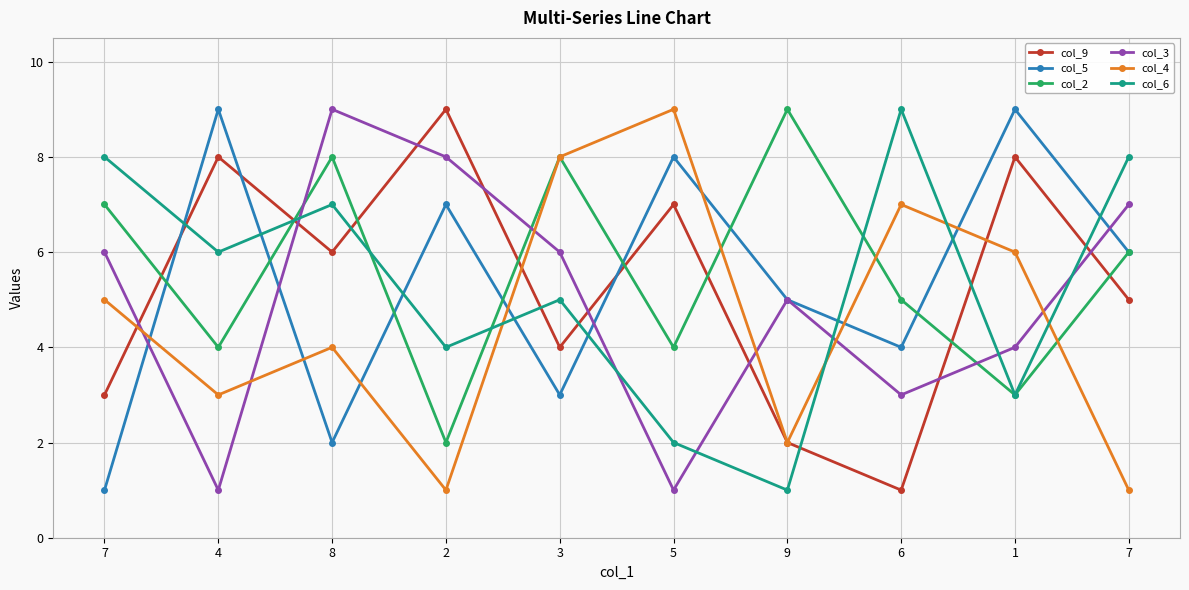

Reading left to right, list all the values displayed in this chart.

col_9: 3	8	6	9	4	7	2	1	8	5
col_5: 1	9	2	7	3	8	5	4	9	6
col_2: 7	4	8	2	8	4	9	5	3	6
col_3: 6	1	9	8	6	1	5	3	4	7
col_4: 5	3	4	1	8	9	2	7	6	1
col_6: 8	6	7	4	5	2	1	9	3	8